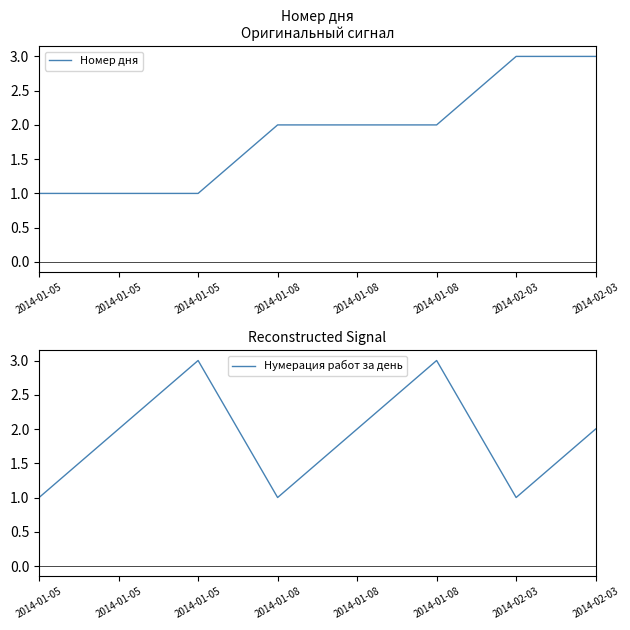

What is the difference between the second highest and second lowest values in the Номер дня series?

2